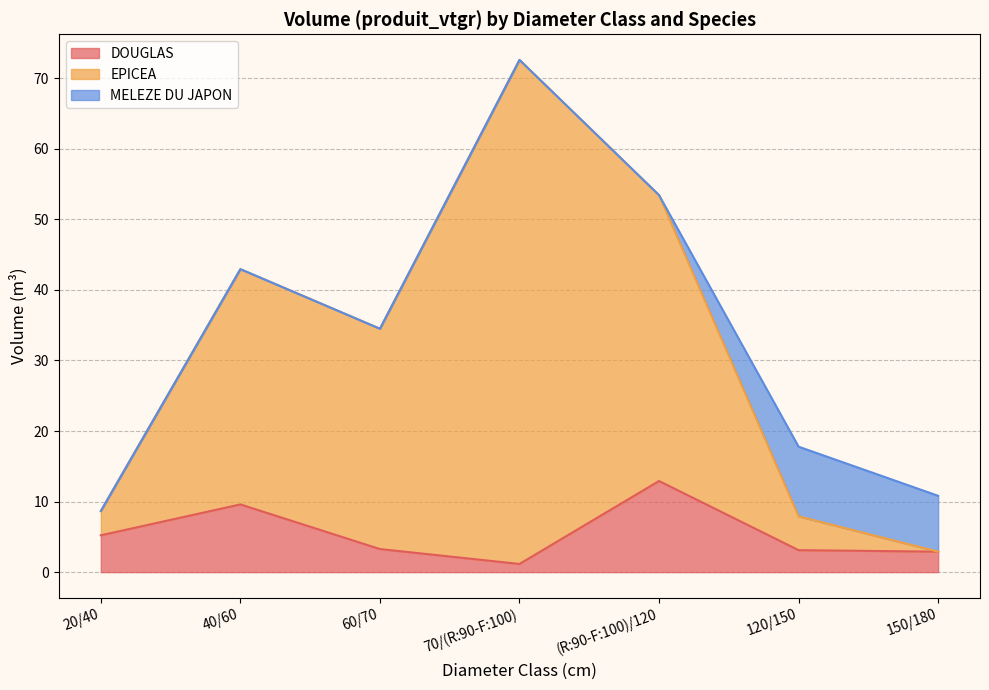

At which label is DOUGLAS closest to 7?

20/40